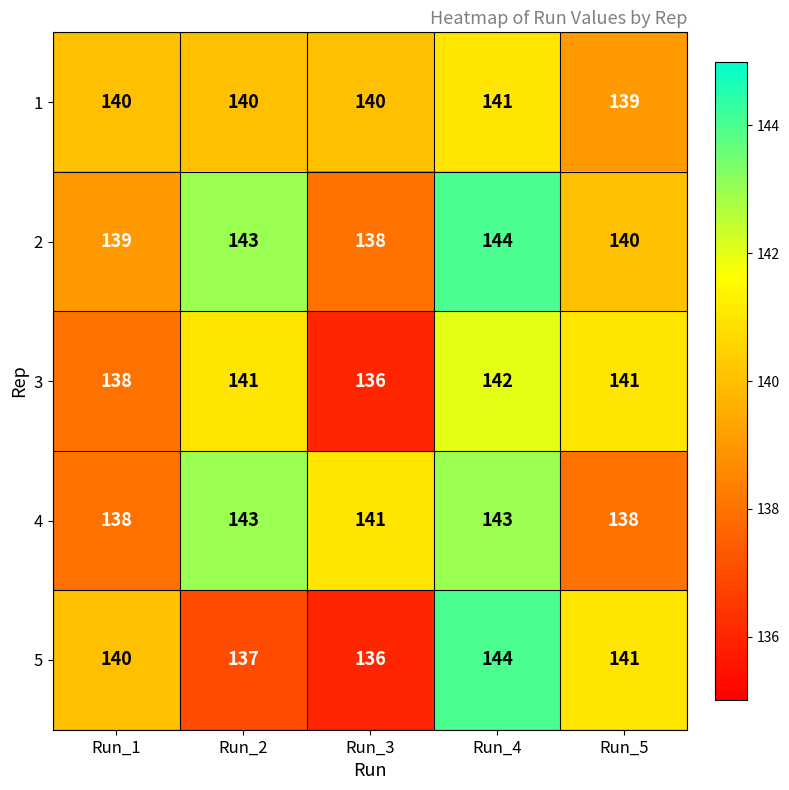

What is the highest value of the 1 series?

141